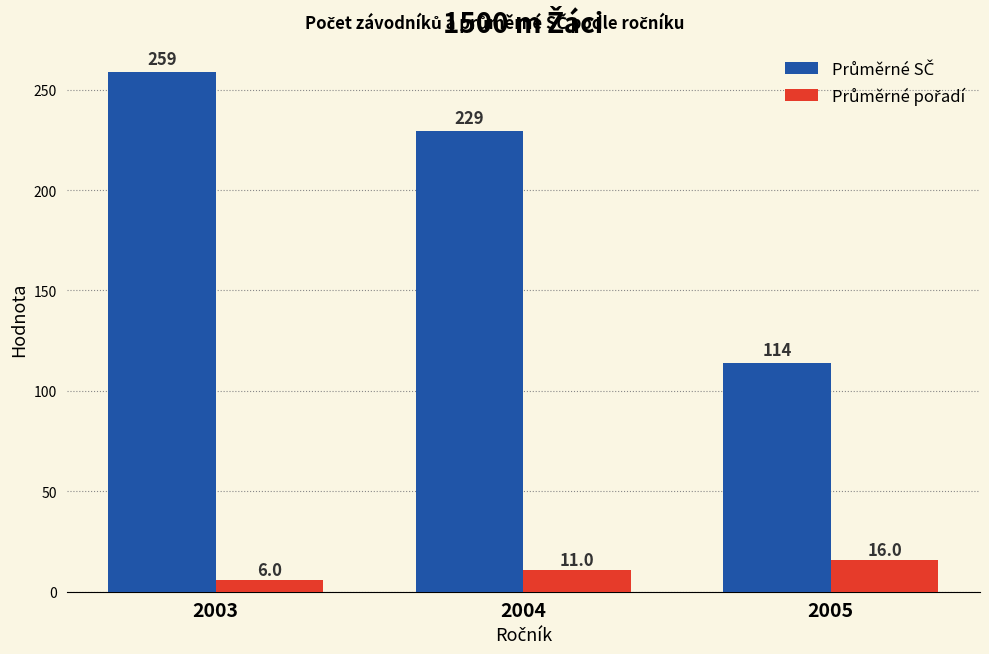

What is the total value across all series at 2005?

130.0